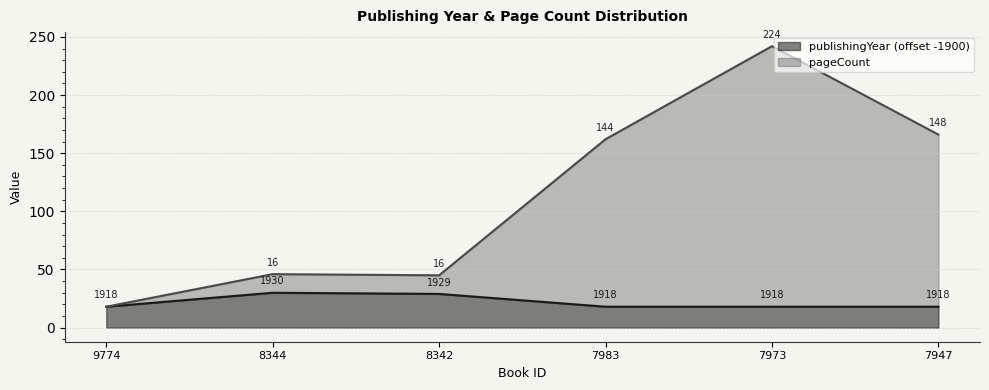

True or false: publishingYear and pageCount intersect in this chart.

False